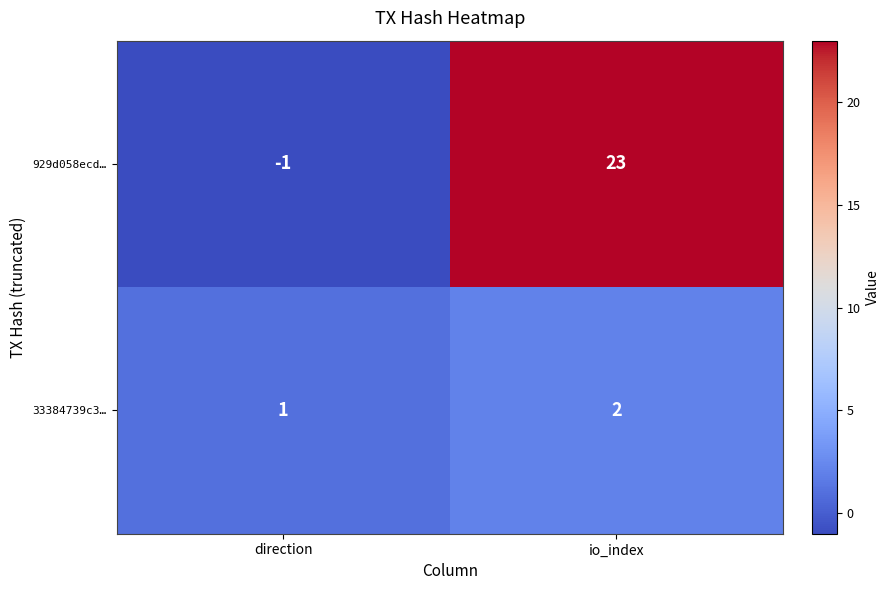

How many series are shown in this chart?

2